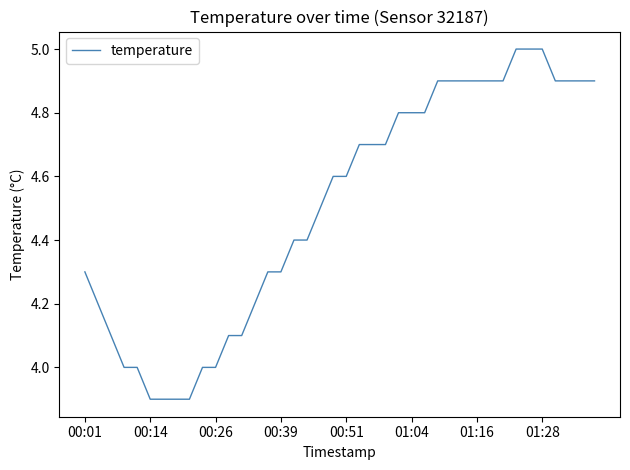

What is the maximum value shown in the chart?

5.0